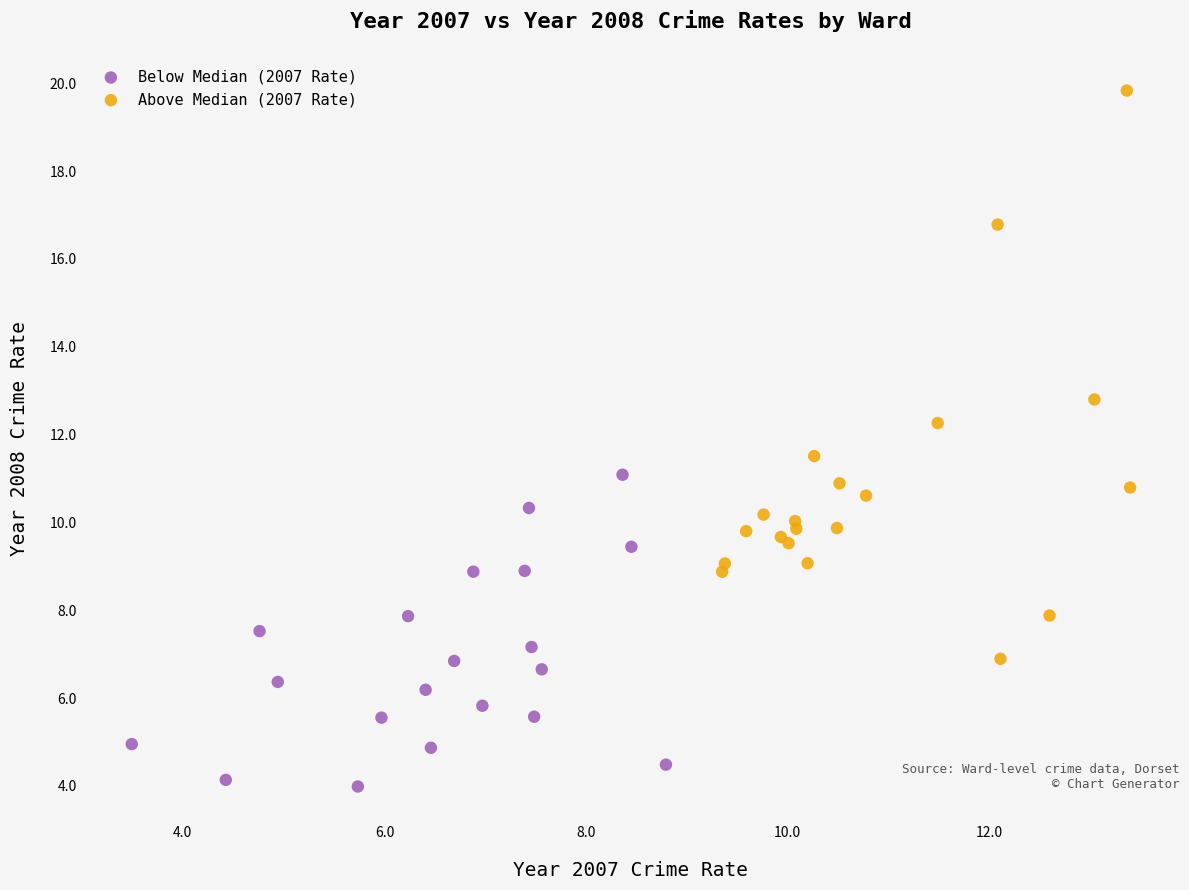

Which series reaches the maximum Y coordinate?

Above Median (2007 Rate)